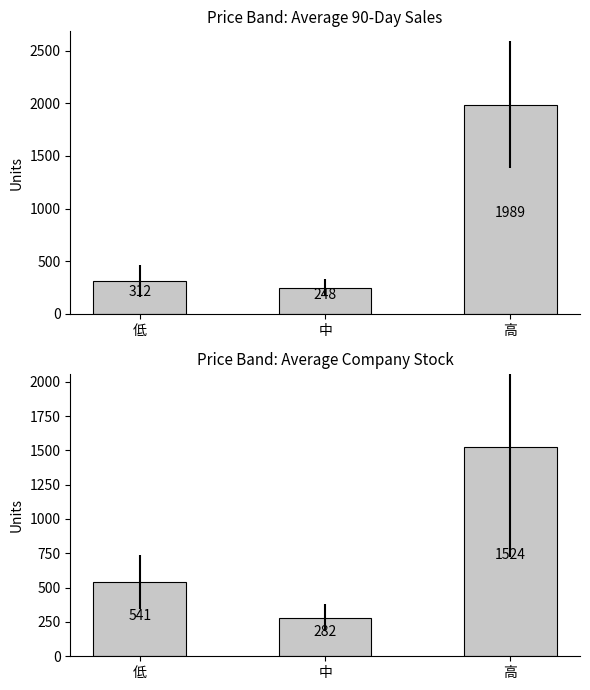

What is the difference between the maximum and minimum values in the 公司库存 series?

1242